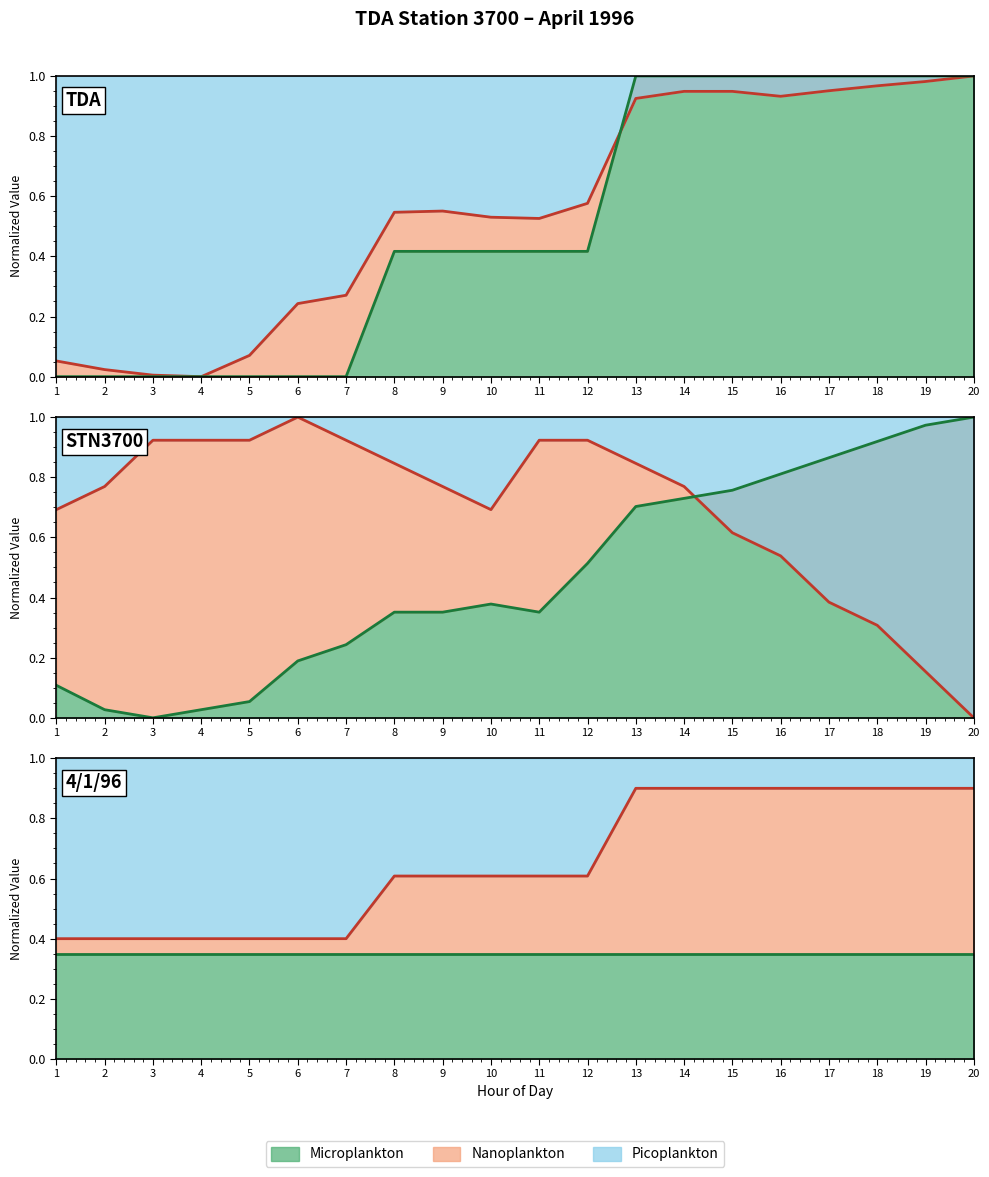

The value of Microplankton line at 3 is 0.3. True or false?

True